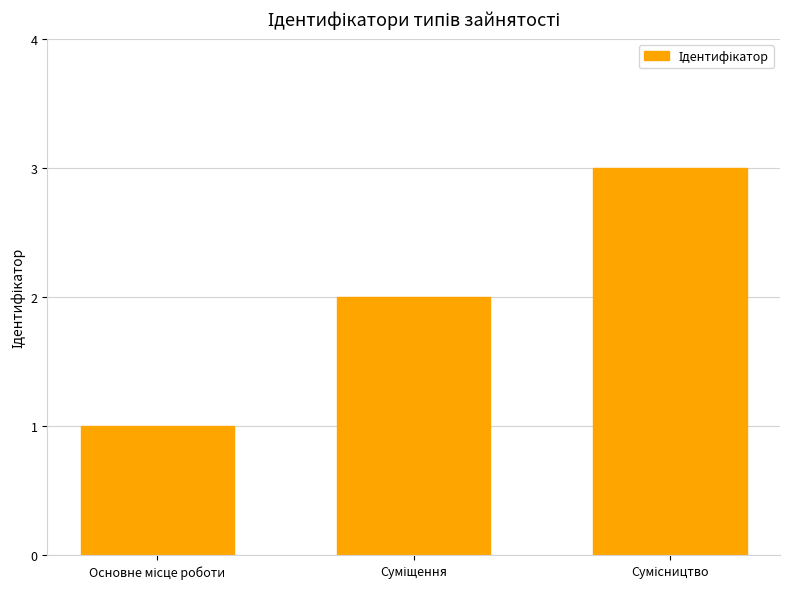

What is the maximum value shown in the chart?

3